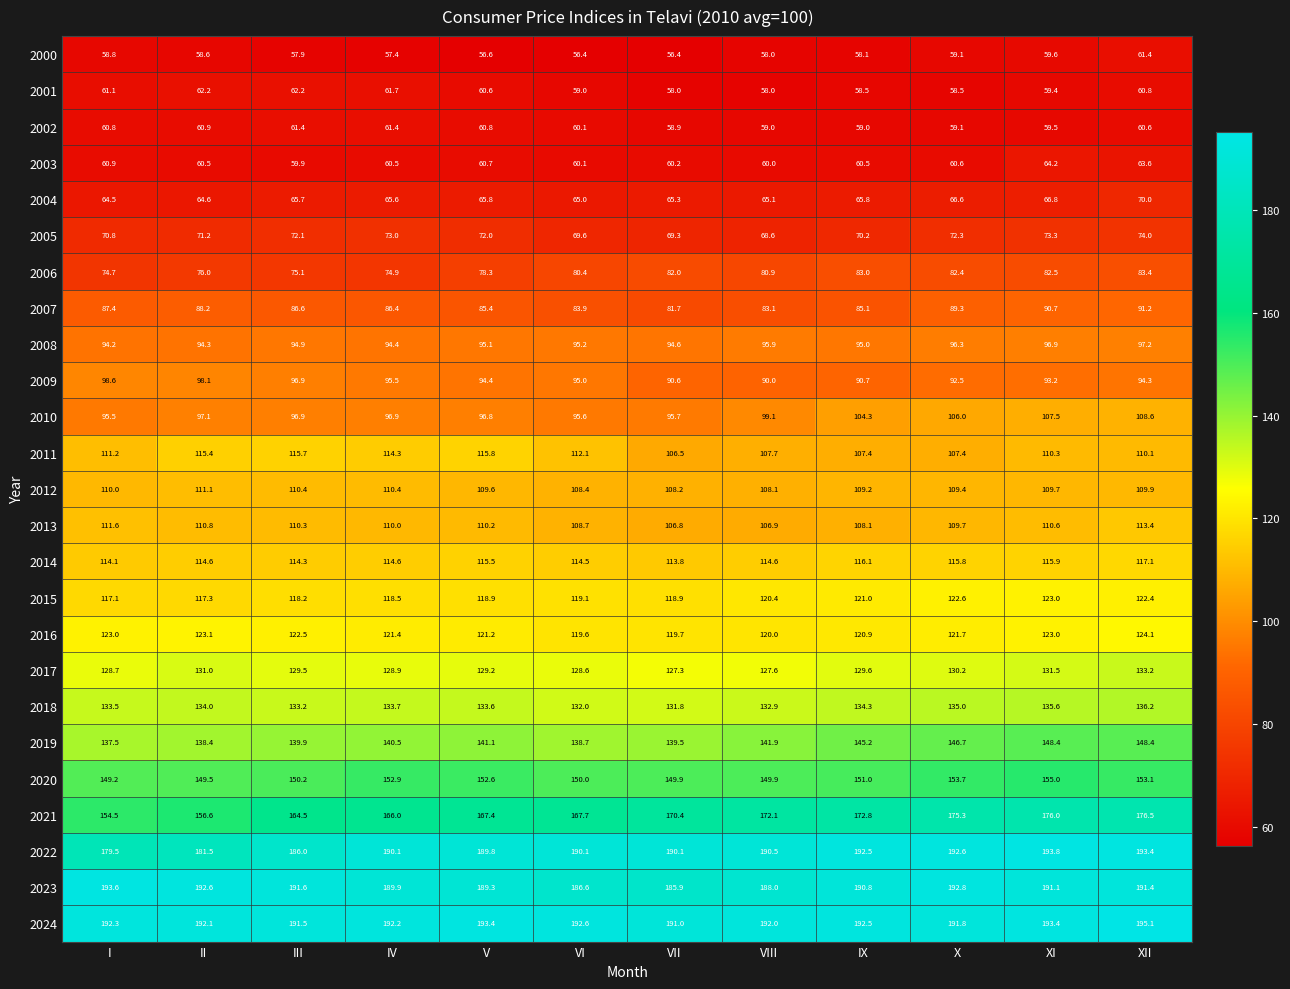

What is the sum of the 2005 values at VIII and XII?

142.6